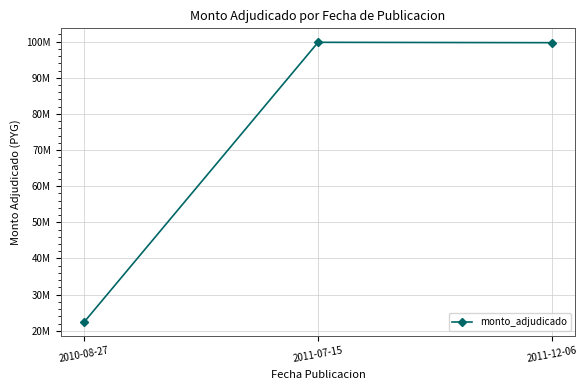

At which label does the data first exceed 99700000?

2011-07-15